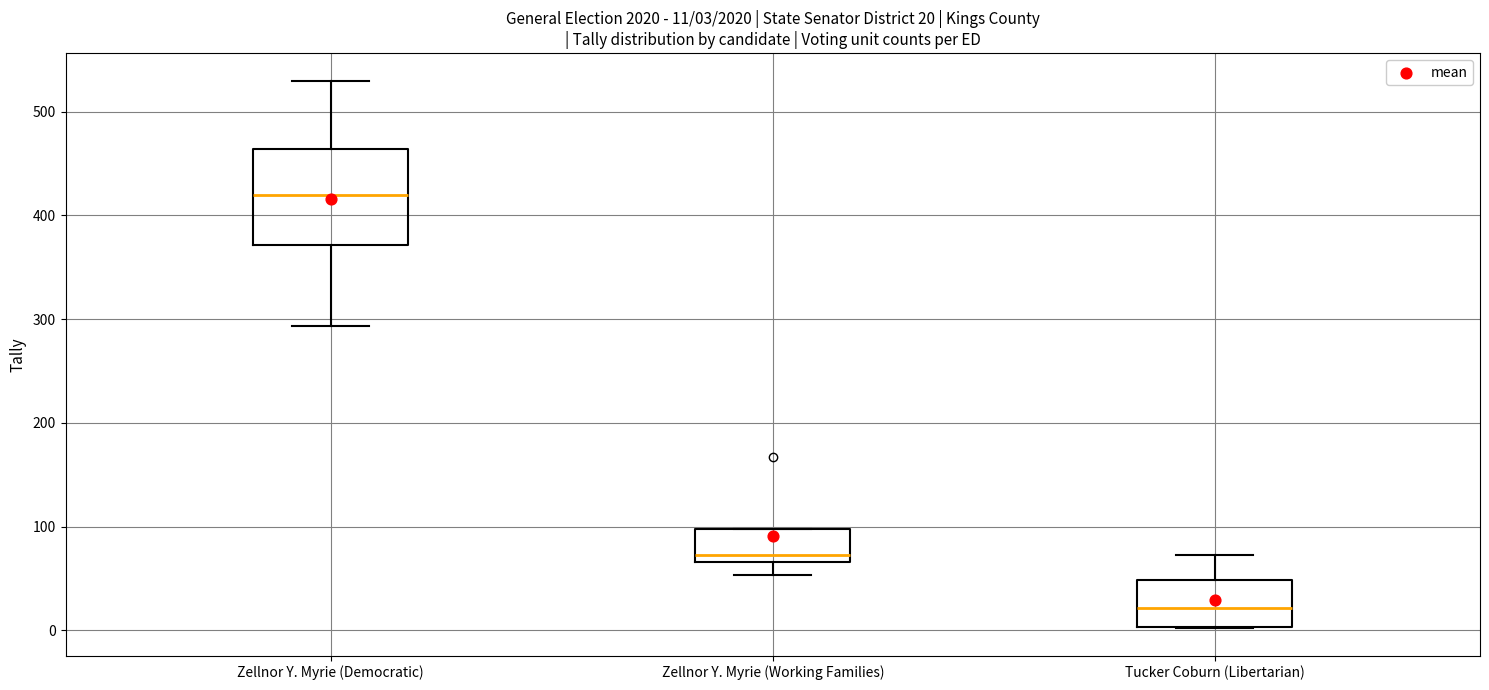

Which box is the tallest, from its lower edge to its upper edge?

Zellnor Y. Myrie (Democratic)